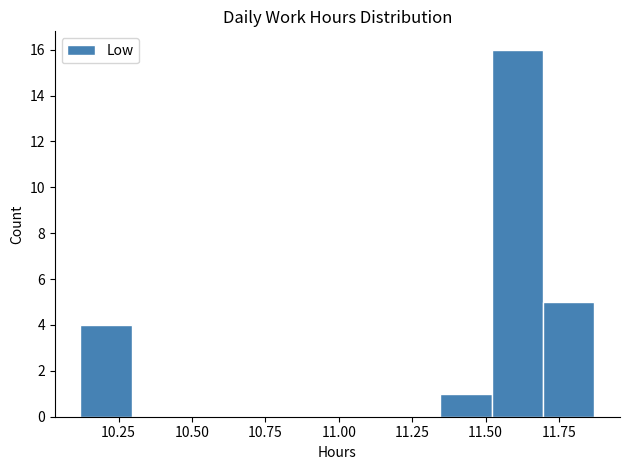

Around what value on the x-axis is the tallest bar? Give the approximate position of its centre, as read against the axis.

11.60